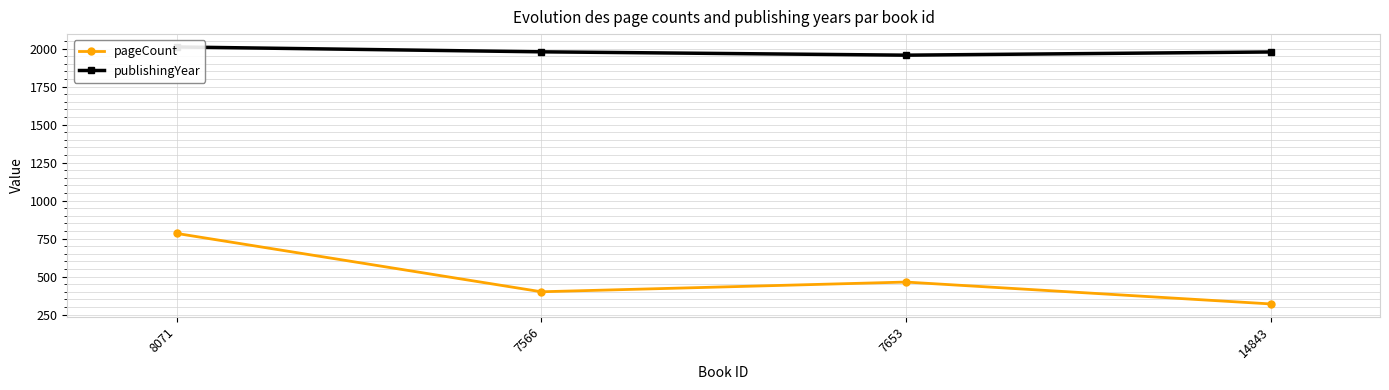

Which series changed the most between 7566 and 14843?

pageCount